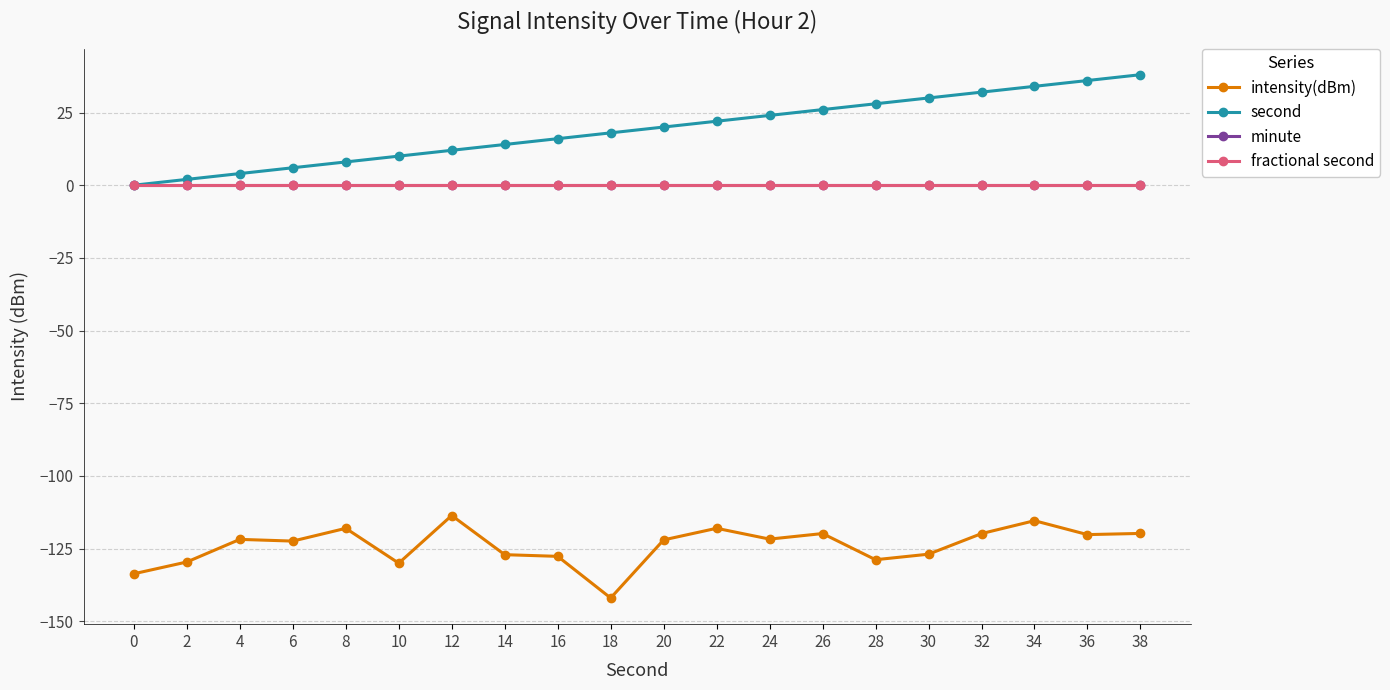

Does the chart have visible grid lines?

Yes